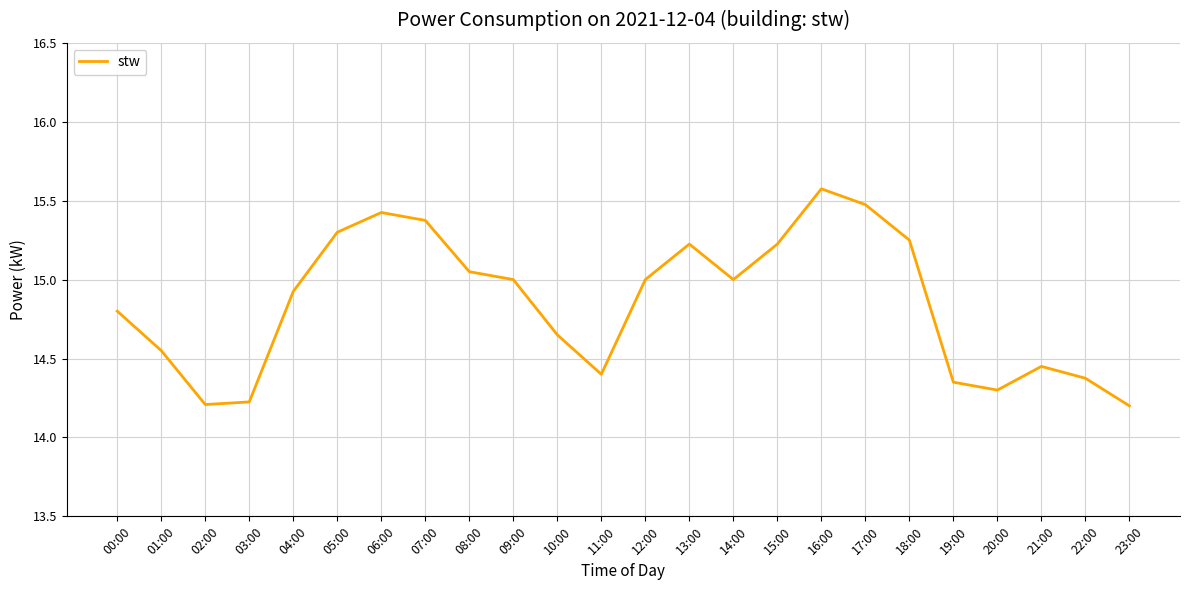

Is it true that the value at 12:00 is 6.1?

False